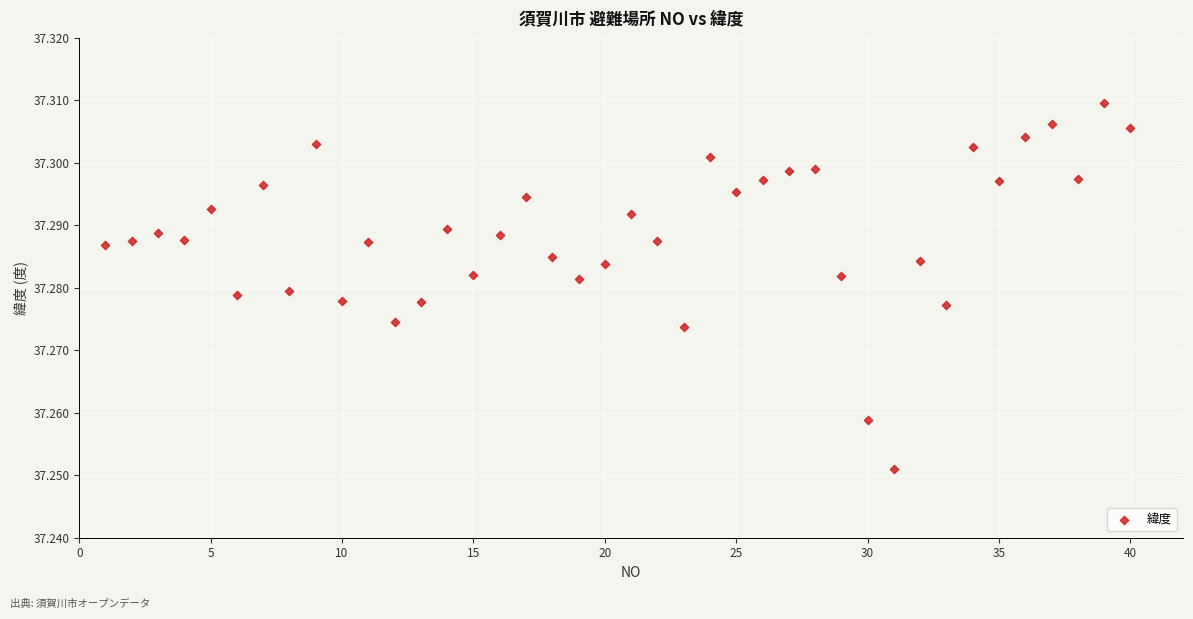

What is the range of X values (max minus min)?

39.0